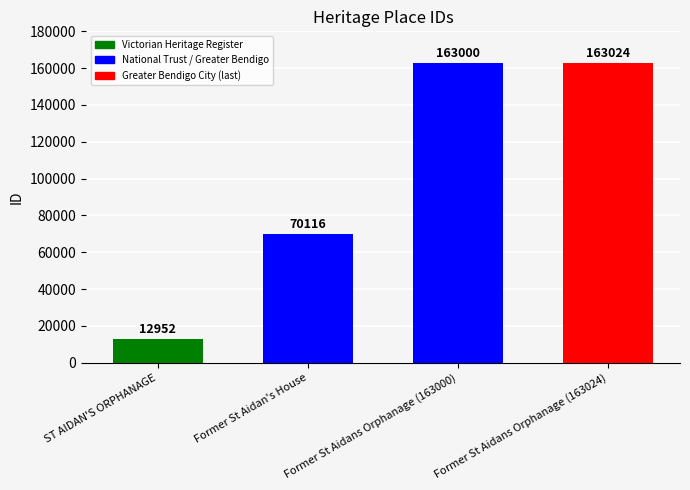

What position from the left is Former St Aidans Orphanage (163000)?

3